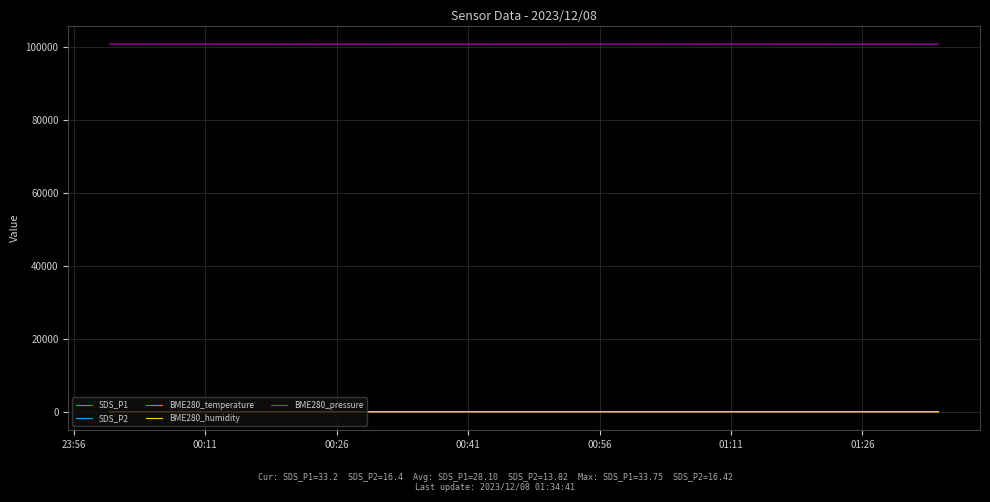

Which series has the widest spread of values?

BME280_pressure